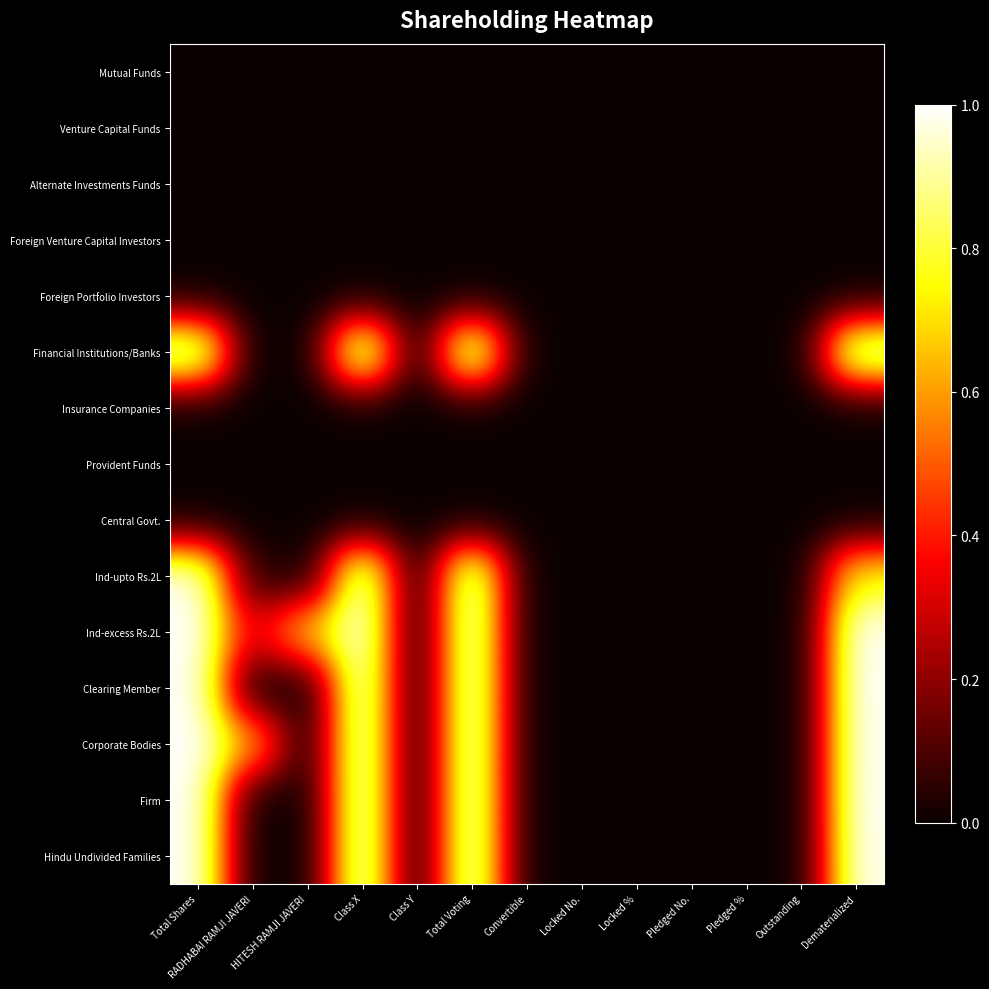

How many series are shown in this chart?

15